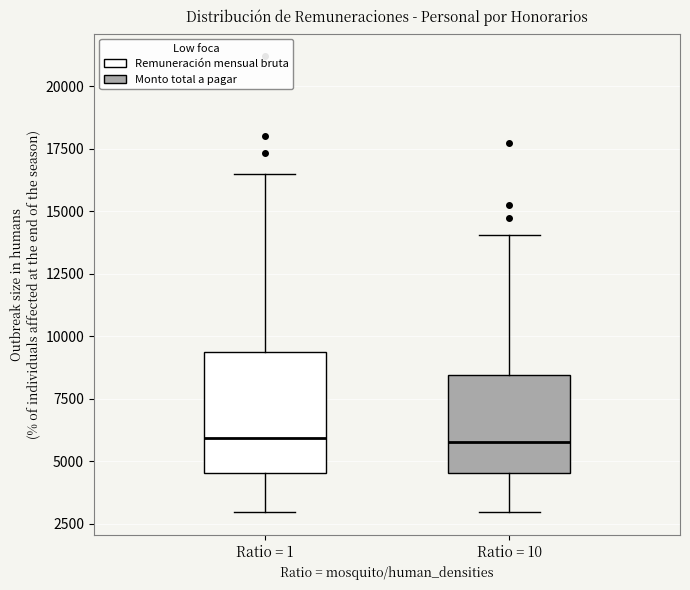

Reading left to right, transcribe this box plot: for each box, give where its median line is, the range the box spans, and where its two whiskers end, as read against the y-axis. The values are not printed on the chart, so give them approximately, as read against the axis.

Ratio = 1: median 6000, box 4500 to 9500, whiskers 3000 to 16500
Ratio = 10: median 6000, box 4500 to 8500, whiskers 3000 to 14000